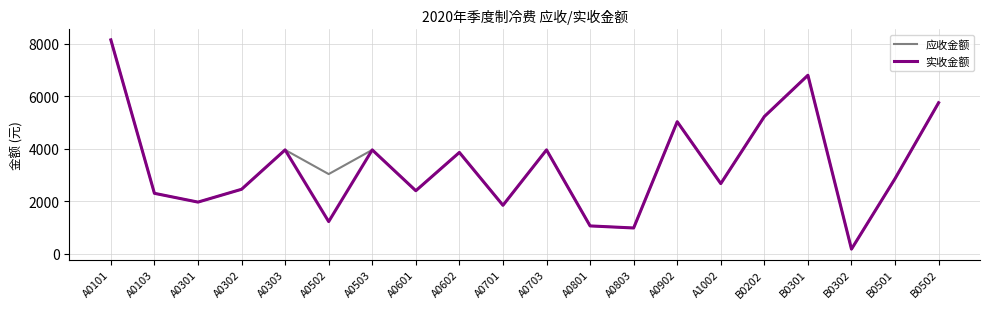

True or false: 实收金额 has more than 2 interior local peaks.

True